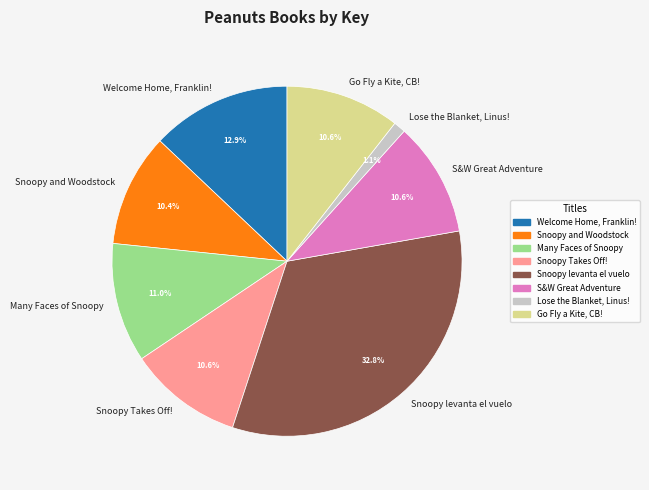

The Snoopy levanta el vuelo slice represents 28% of the pie. True or false?

False